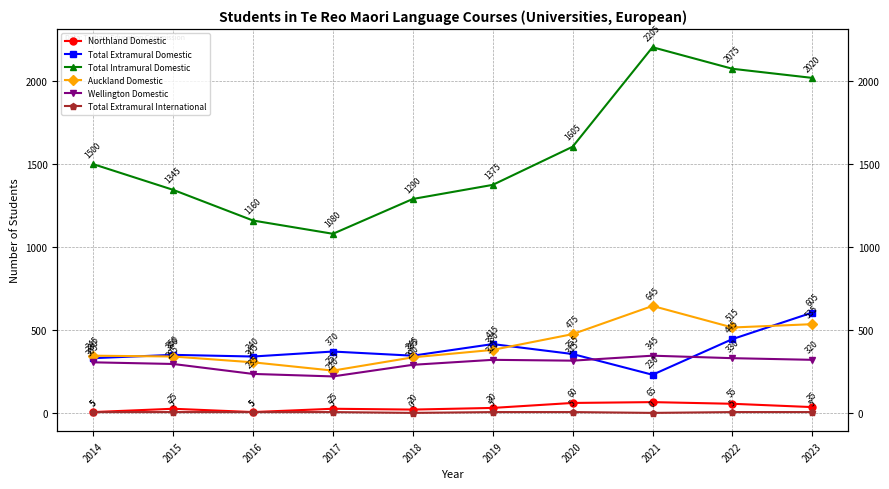

What is the value of the Total Extramural Domestic point at the 8th from the left?

230